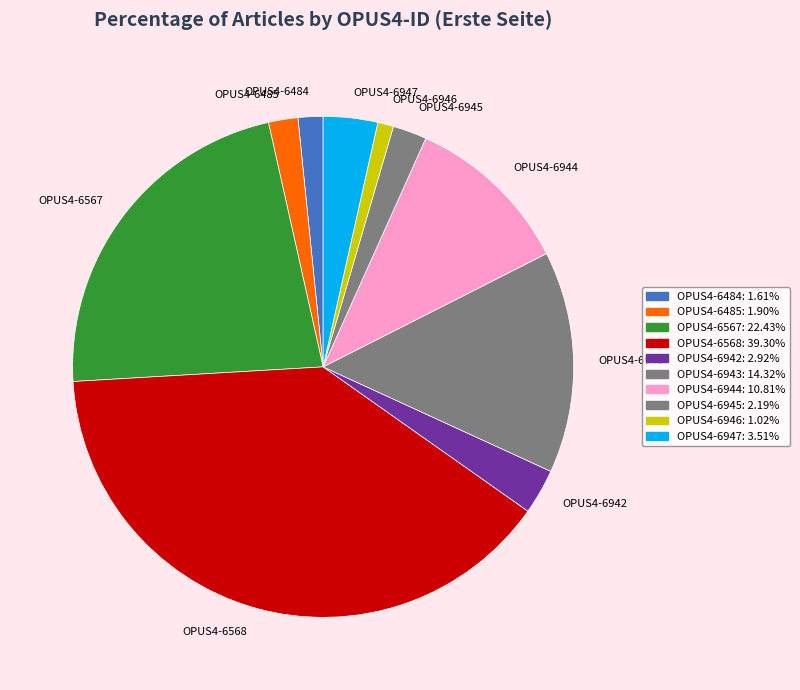

Is OPUS4-6944 the majority of the pie?

No